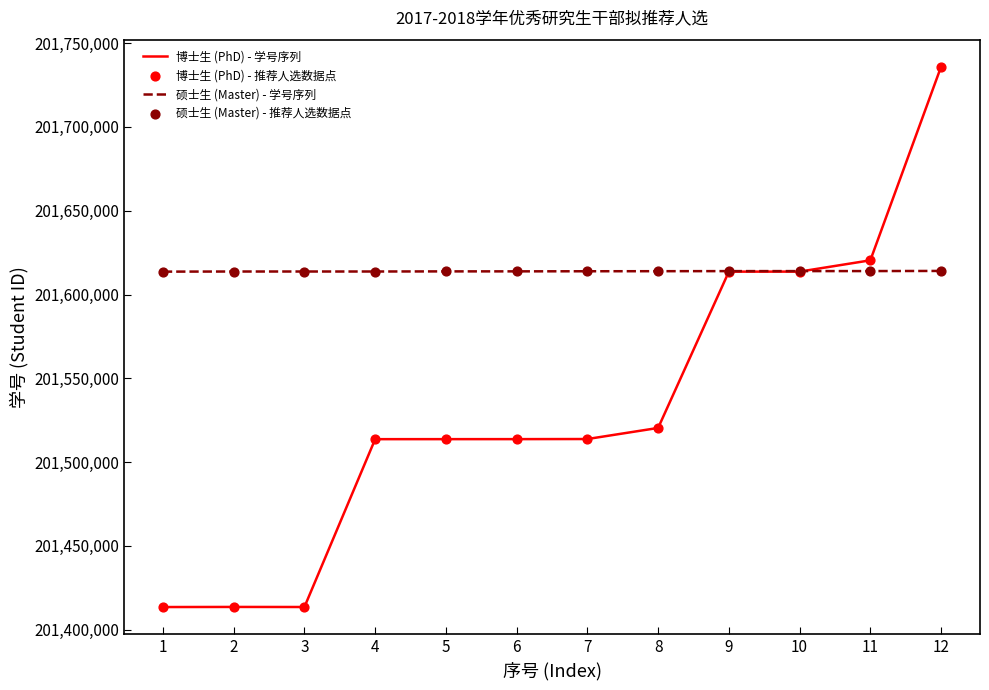

At which category is the sum across all series the highest?

12